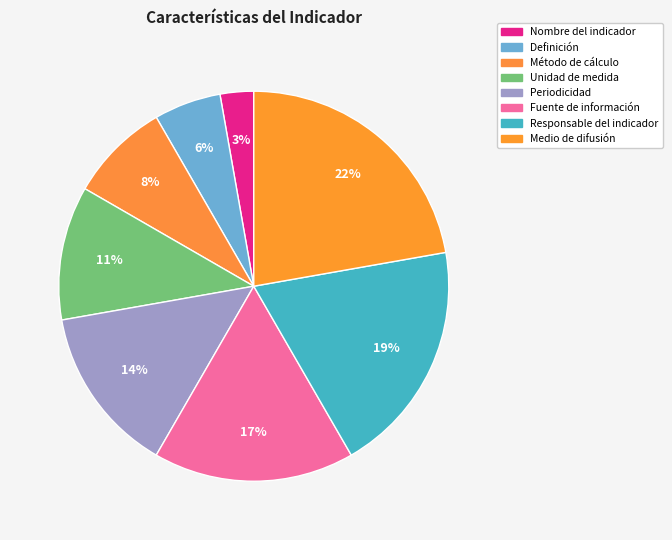

How many slices are in this pie chart?

8